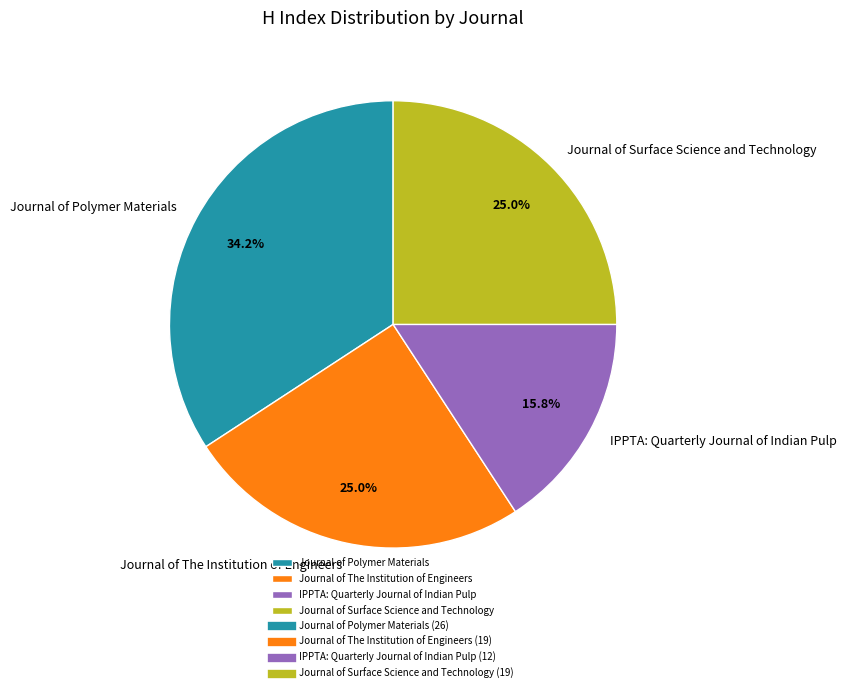

Count the number of slices in the pie.

4